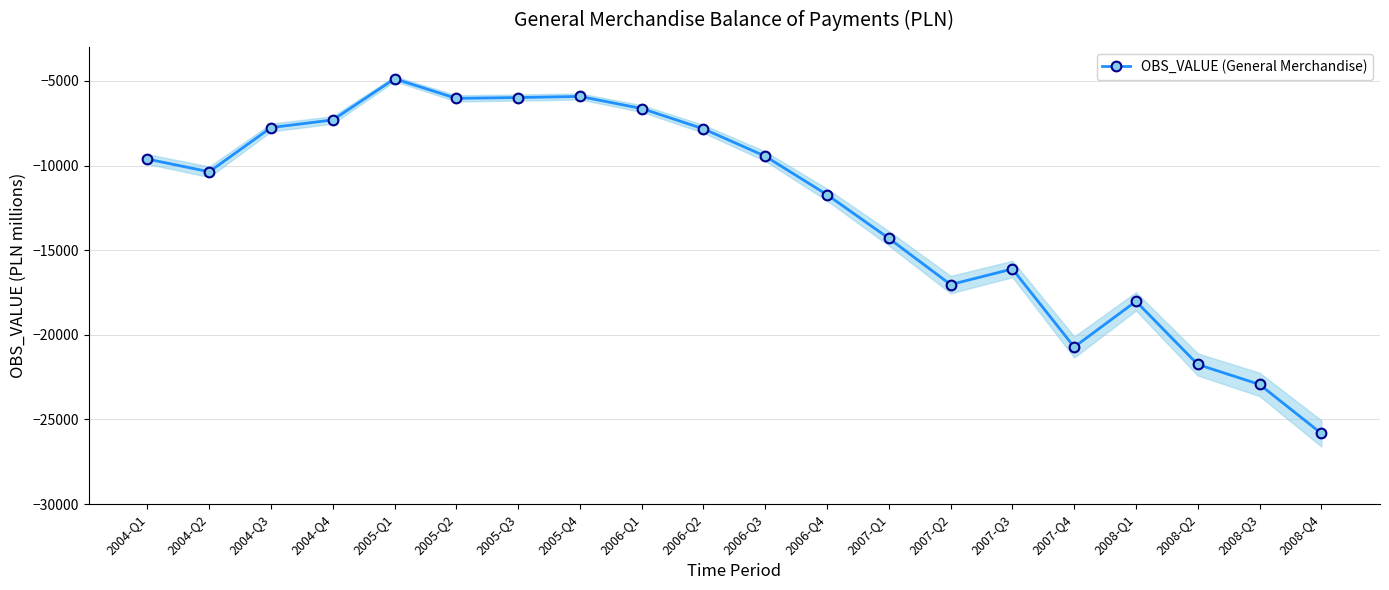

True or false: there are more than 2 points higher than both neighbors.

True